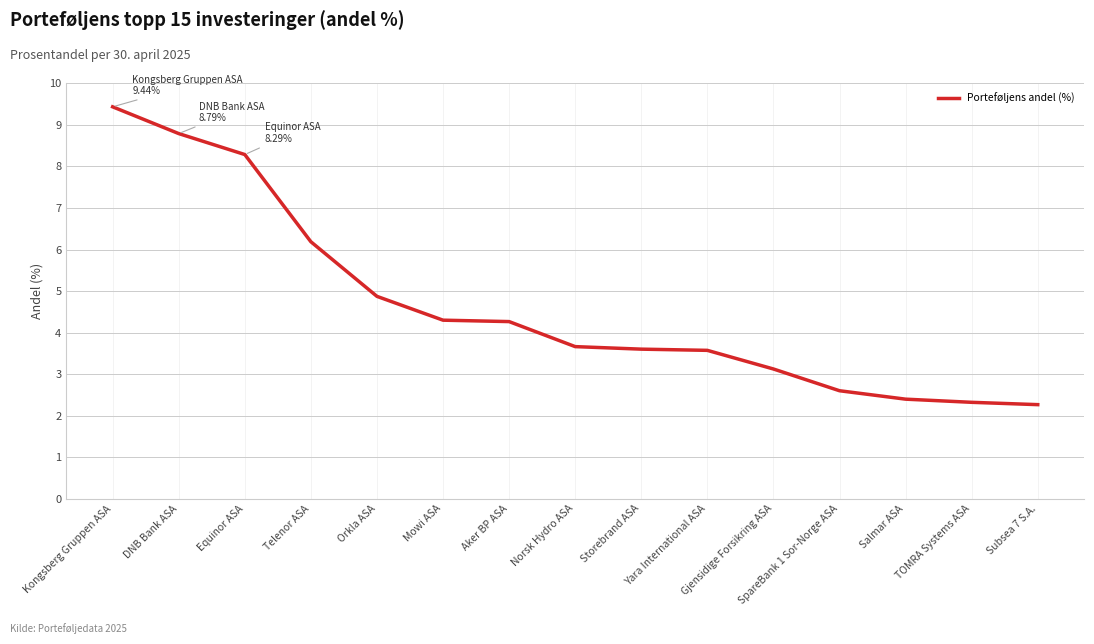

What is the ratio of the value at Equinor ASA to the value at Yara International ASA?

2.3